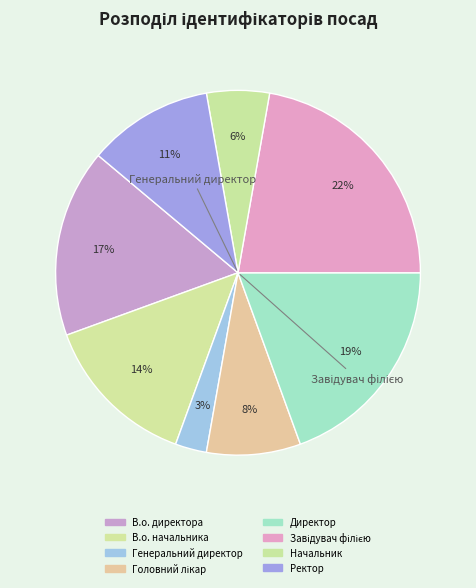

Count the number of slices in the pie.

8